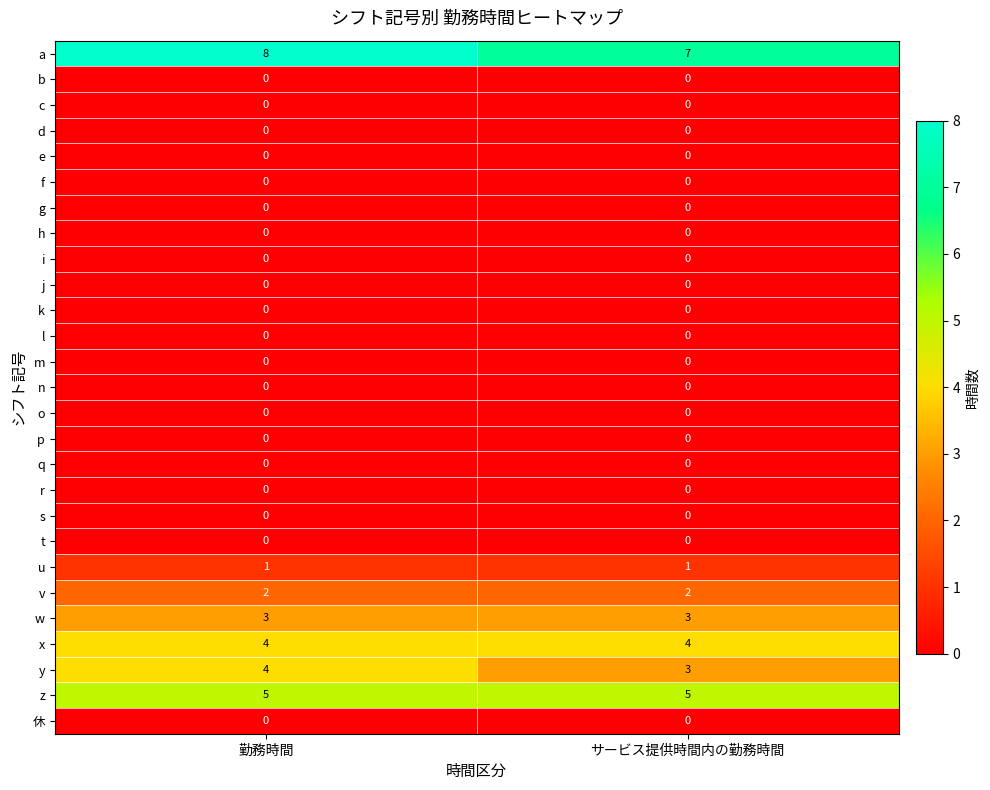

At which category is the sum across all series the highest?

勤務時間